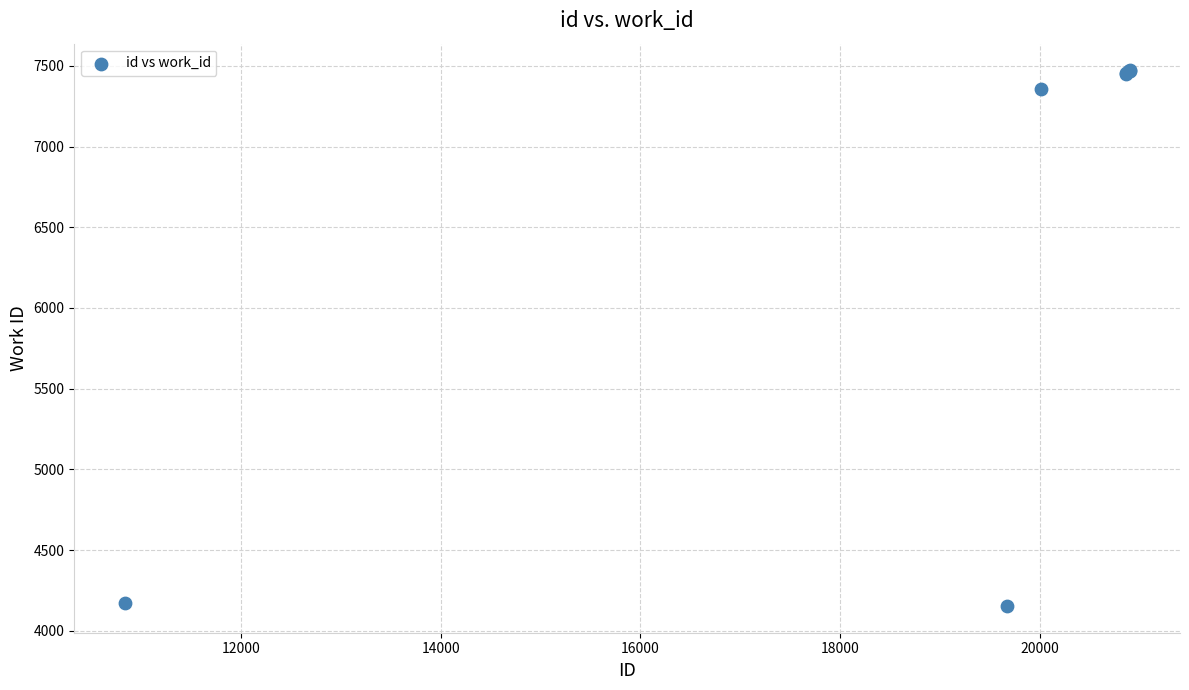

What Y value in the scatter plot is closest to 5813?

7357